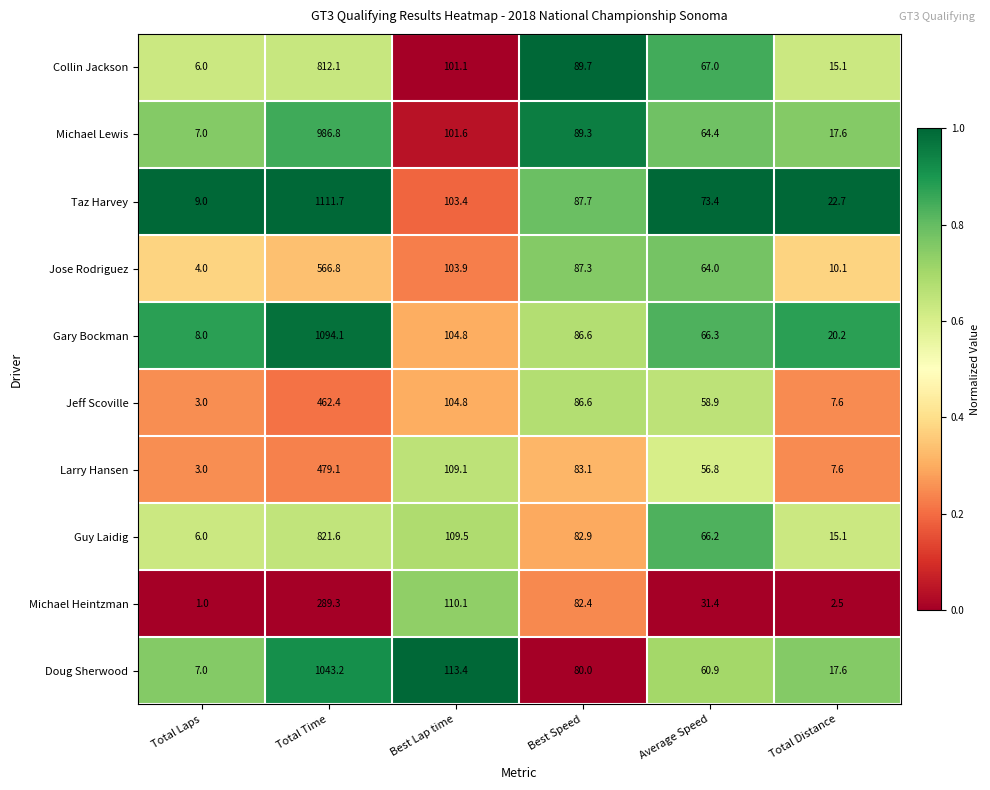

At which category is the sum across all series the highest?

Total Time